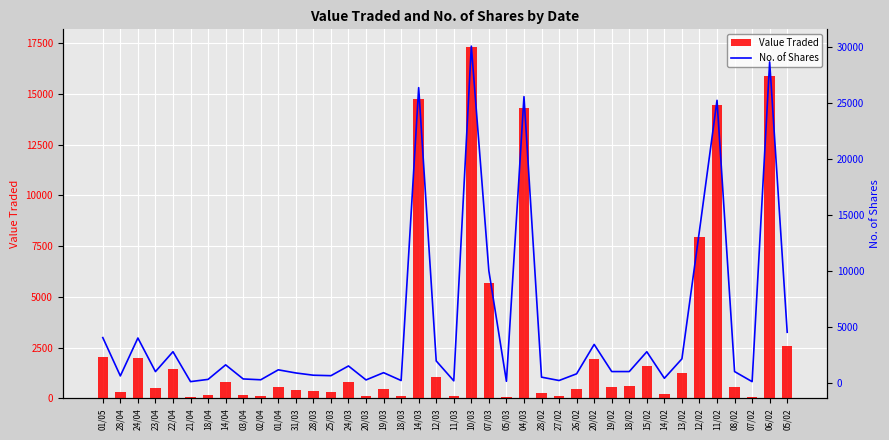

At which label does No. of Shares first exceed 1000?

01/05